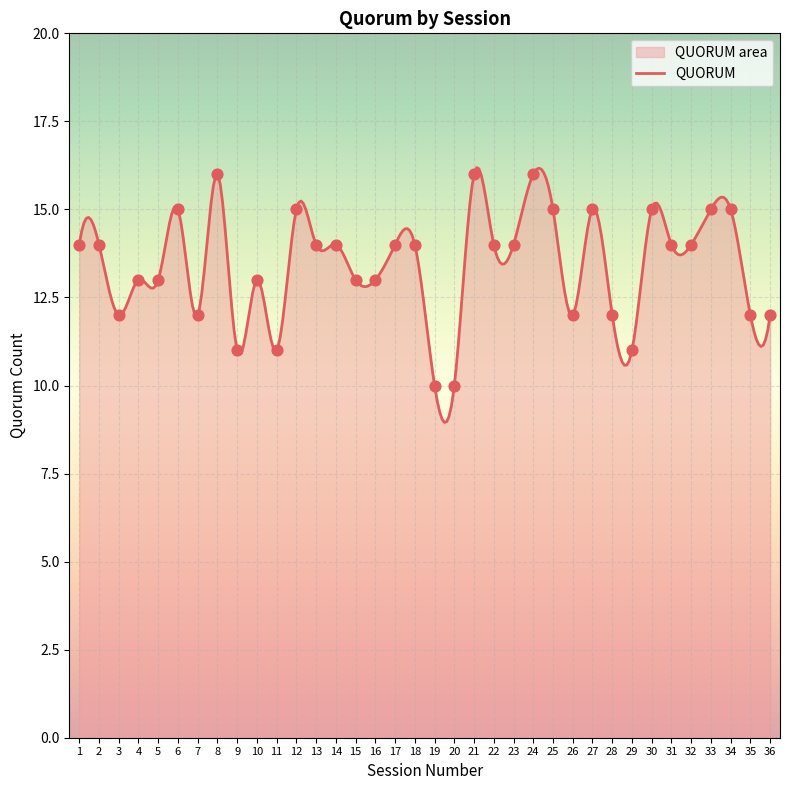

Between 27 and 14, which is larger?

27